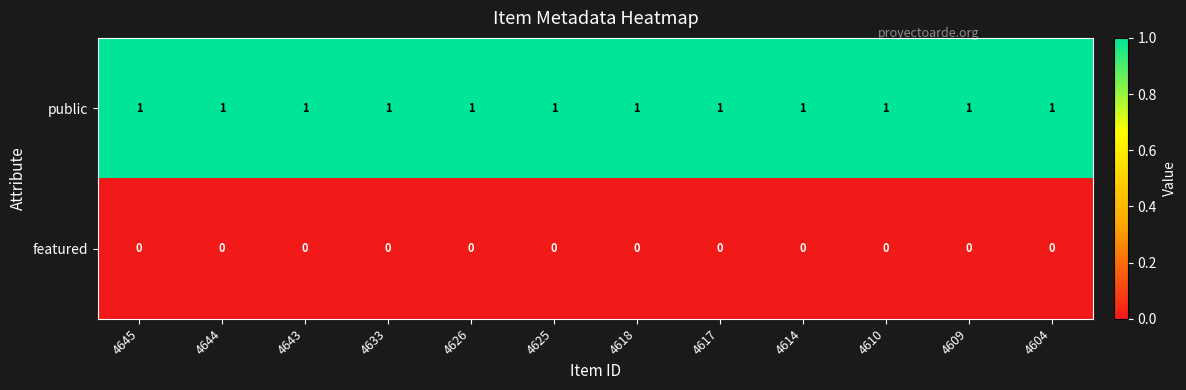

True or false: featured has a value of 0 at 4604.

True